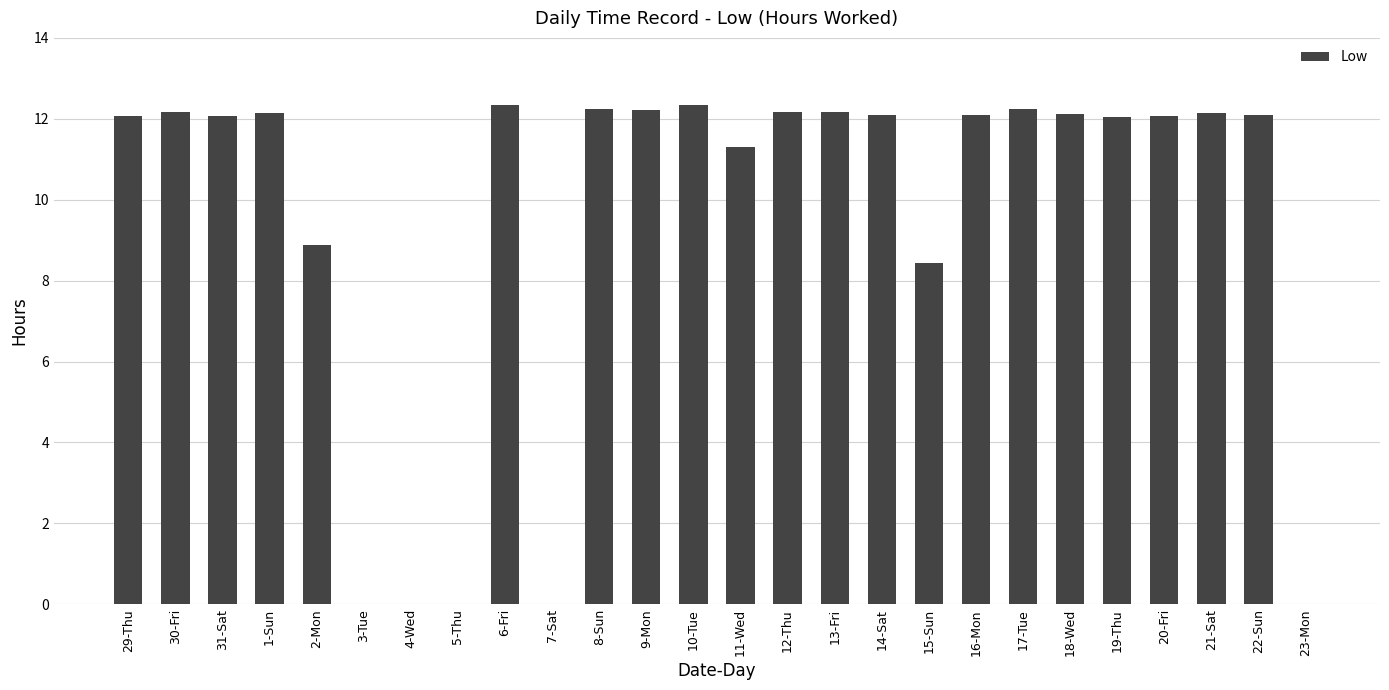

Are the bars horizontal?

No